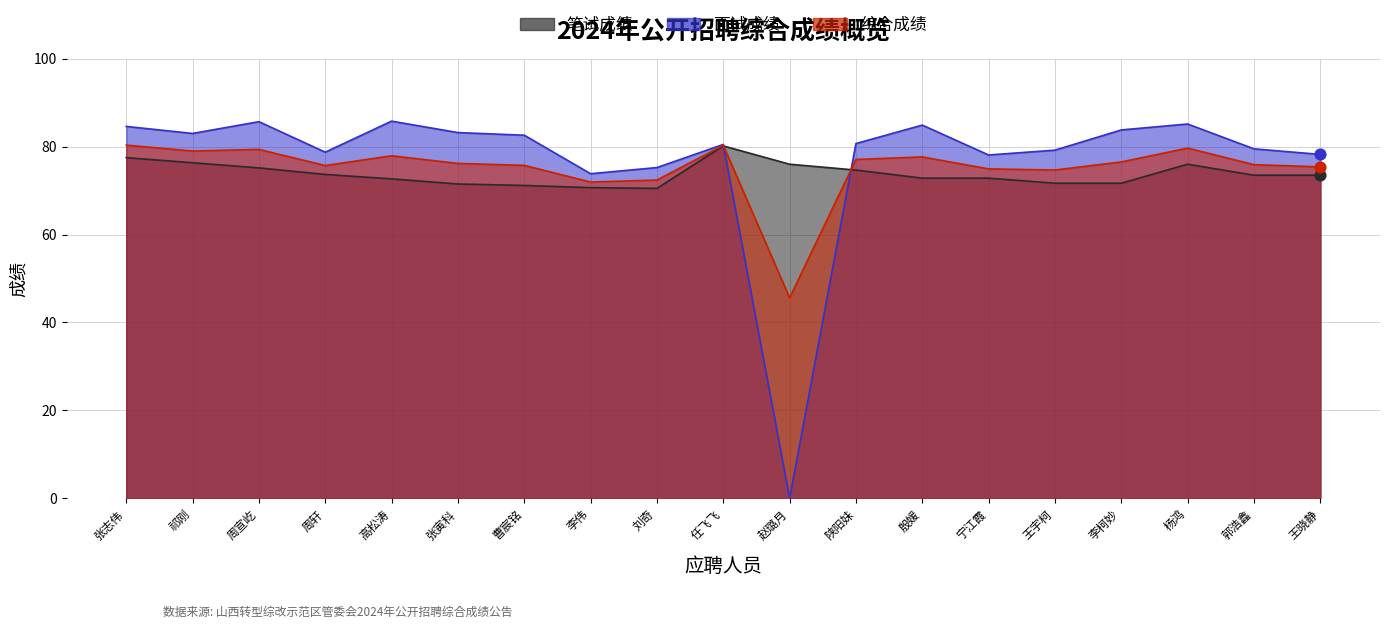

What are all the series names shown in the legend?

笔试成绩, 面试成绩, 综合成绩